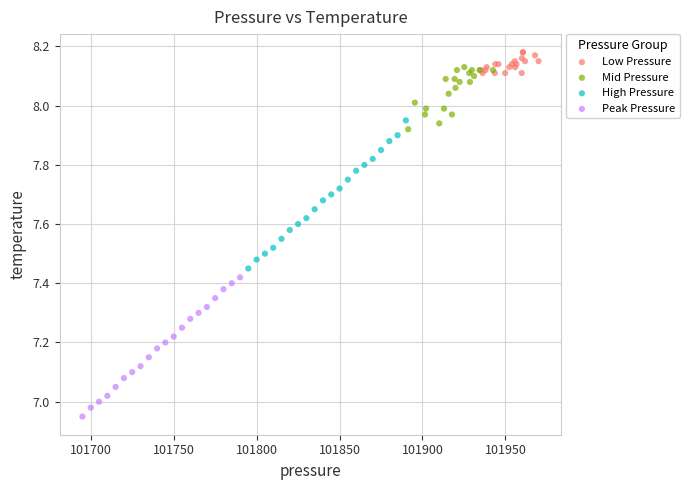

Which series reaches the minimum Y coordinate?

Peak Pressure